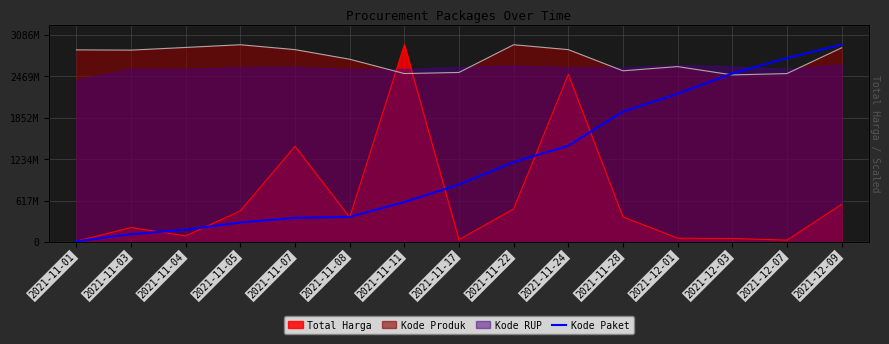

Where is the data nearest to the value 1474853961?

2021-11-24